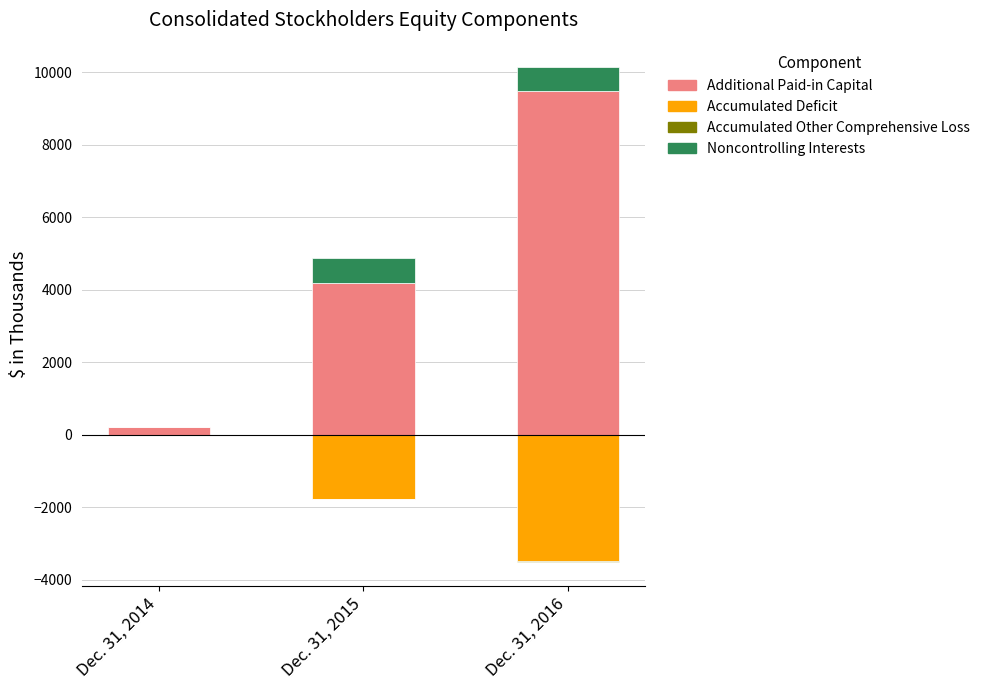

What is the value of the Noncontrolling Interests bar at the 3rd from the left?

647